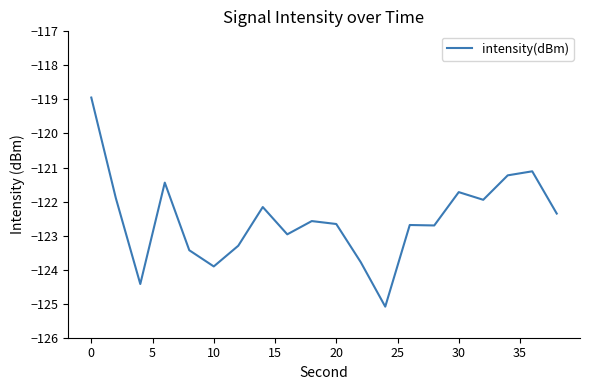

What is the difference between the maximum and minimum values?

6.1